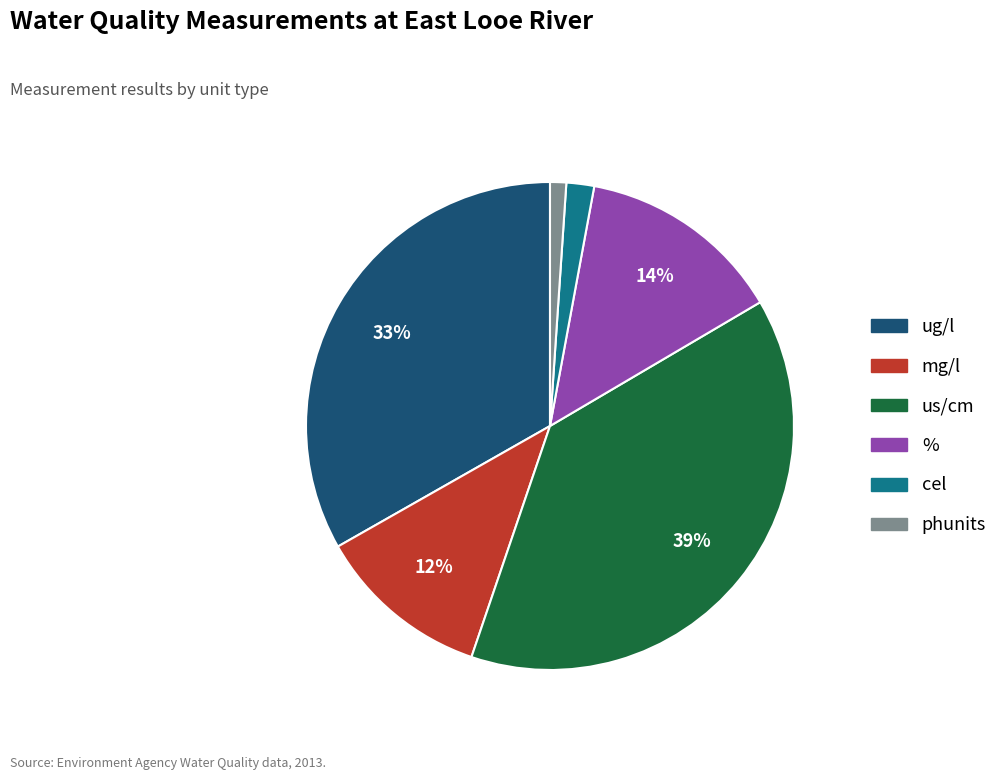

Is there any slice that represents more than half of the pie?

No